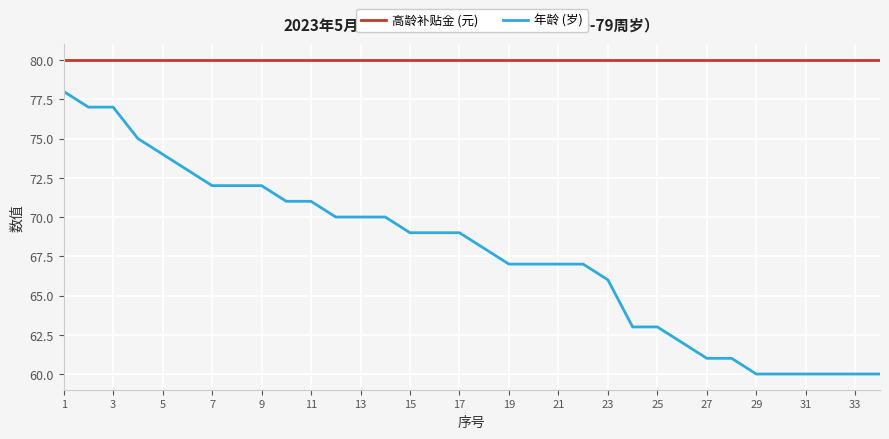

Which series has the largest range (max minus min)?

年龄 (岁)